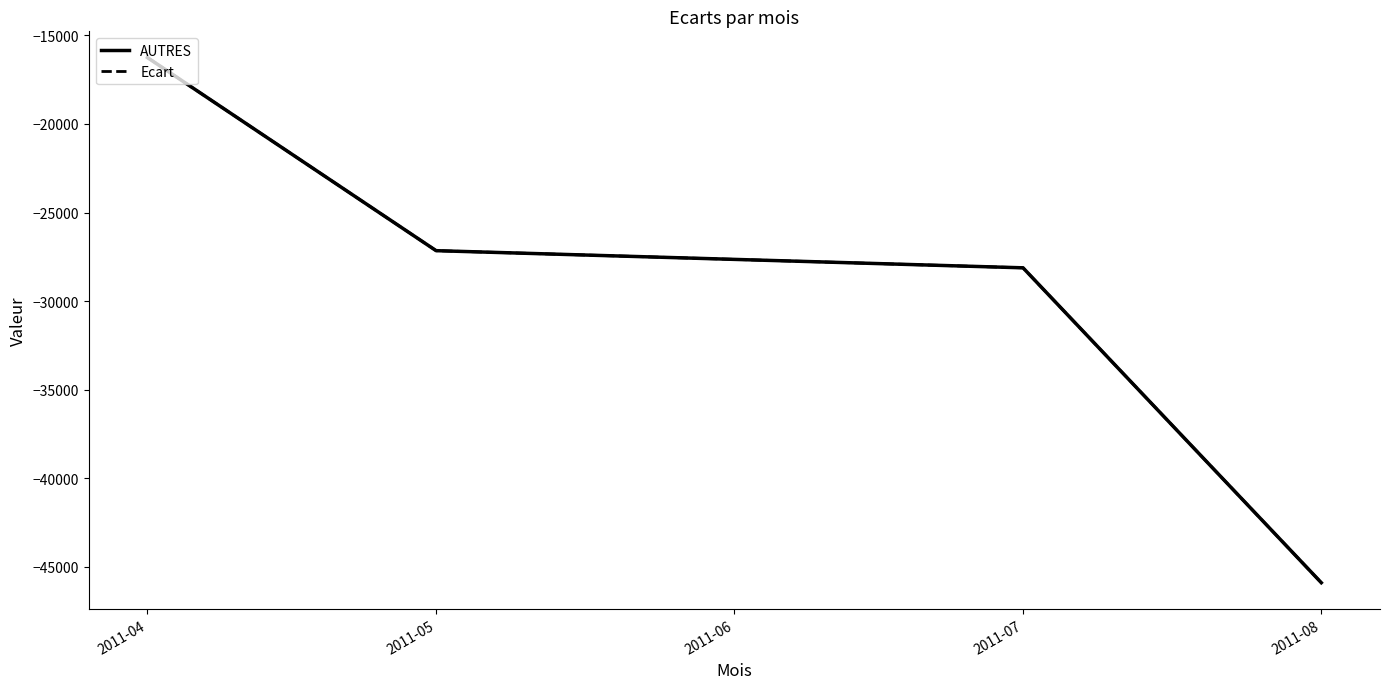

What is the value of the AUTRES point at the 4th from the left?

-45895.1